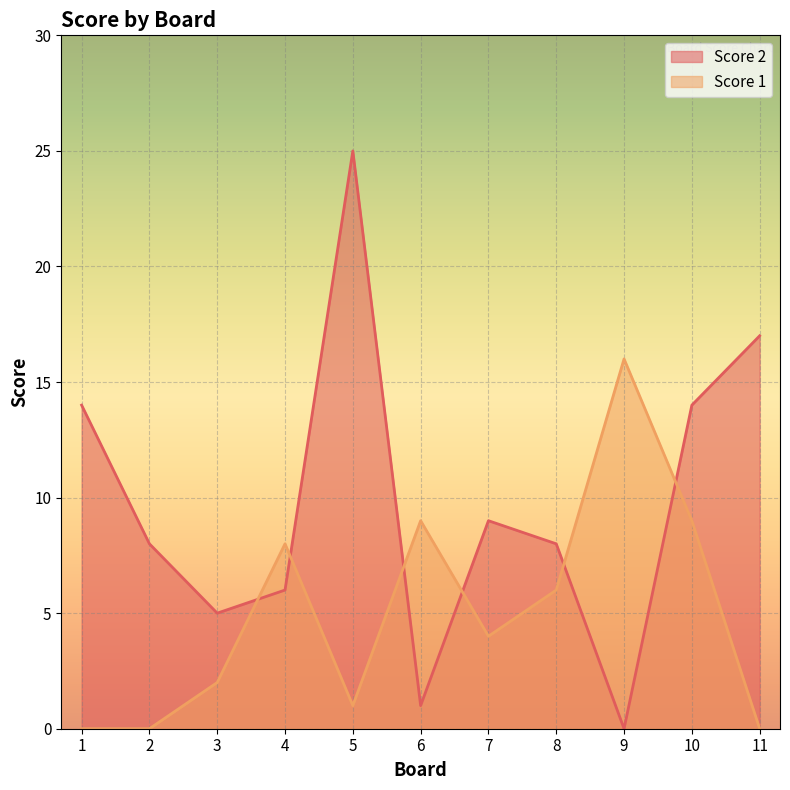

How many values in the Score 1 series are below 4?

5